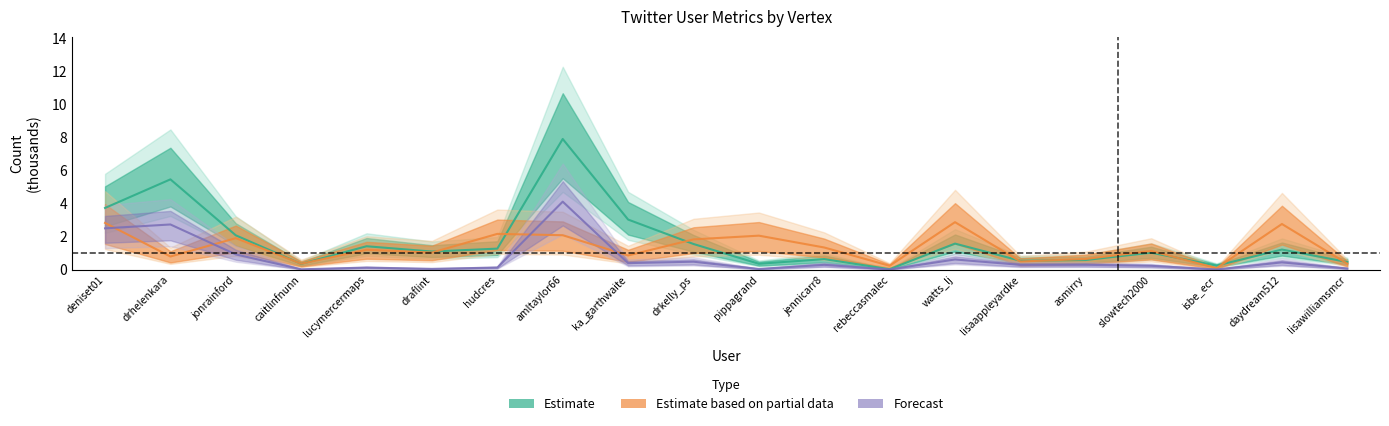

True or false: Followed and Tweets intersect in this chart.

True